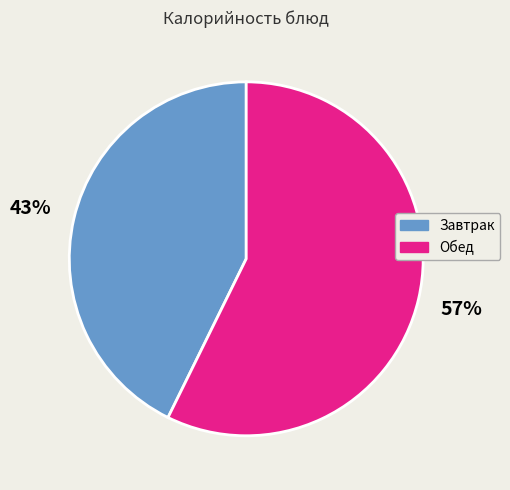

Approximately how many times larger is the value at Обед compared to Завтрак?

1.3